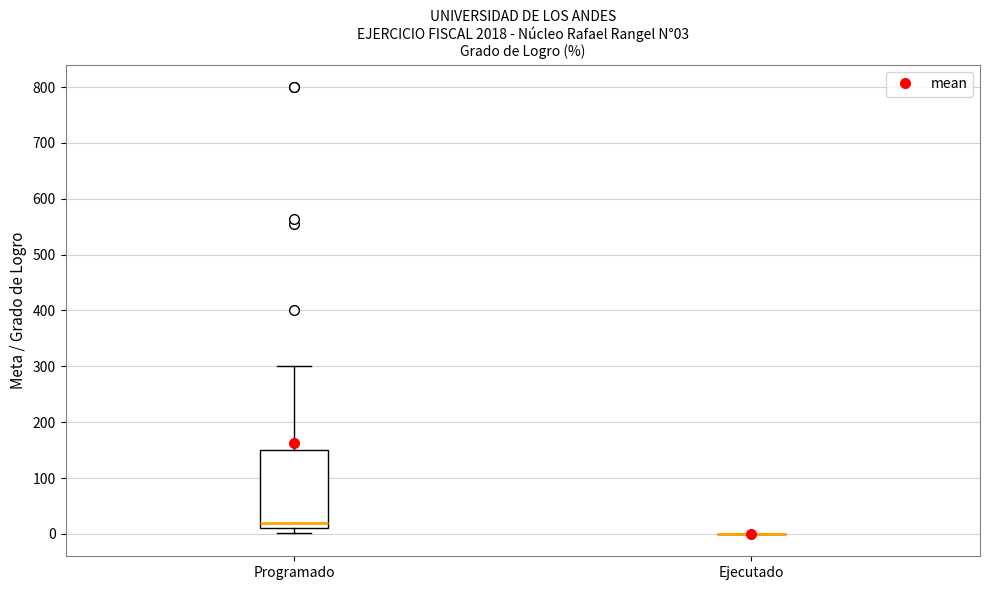

Which box is the tallest, from its lower edge to its upper edge?

Programado